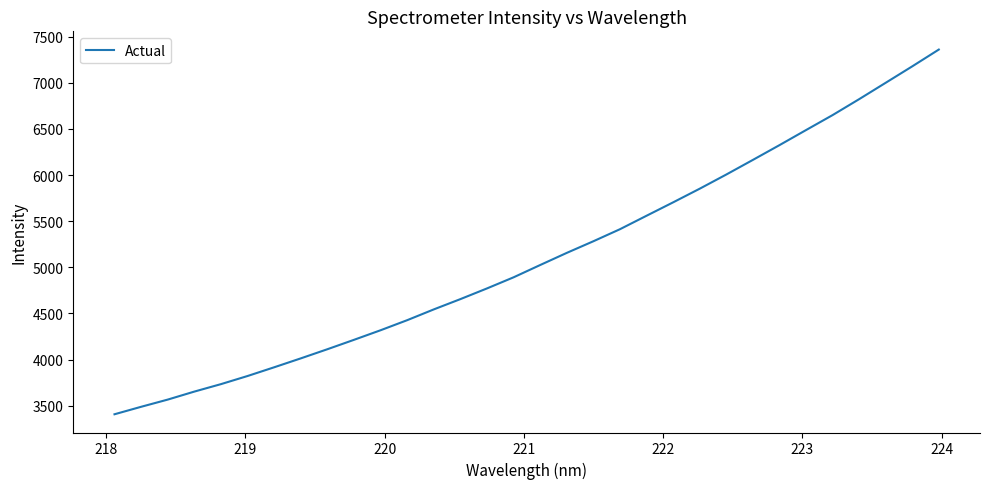

What is the maximum value shown in the chart?

7361.4